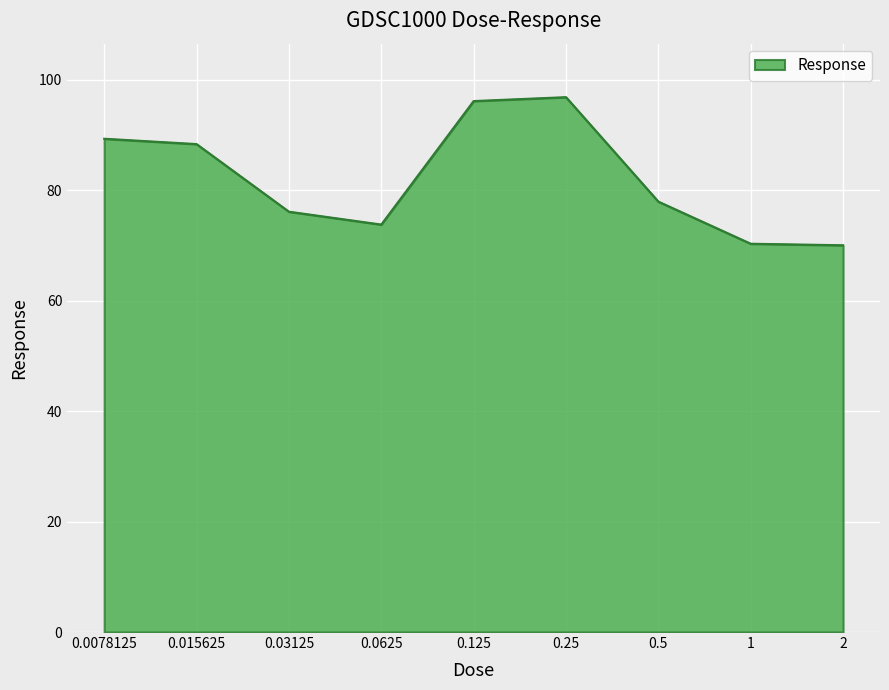

What is the minimum value shown in the chart?

70.1